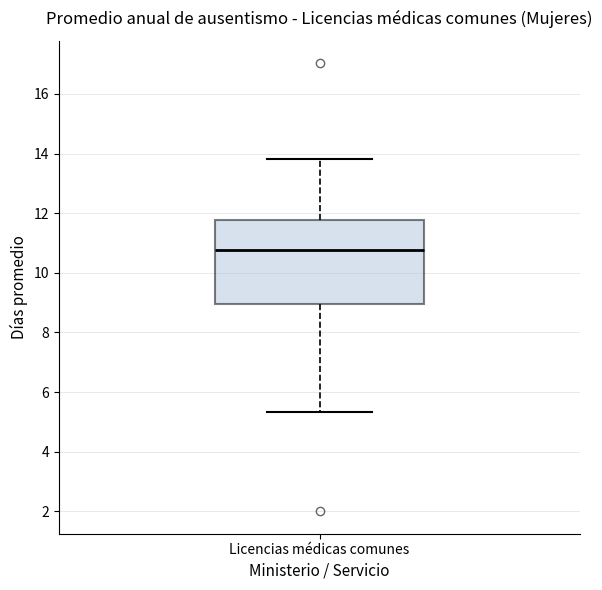

Transcribe this box plot: give where the median line is, the range the box spans, and where the two whiskers end, as read against the y-axis. The values are not printed on the chart, so give them approximately, as read against the axis.

median 10.8, box 9.0 to 11.8, whiskers 5.4 to 13.8